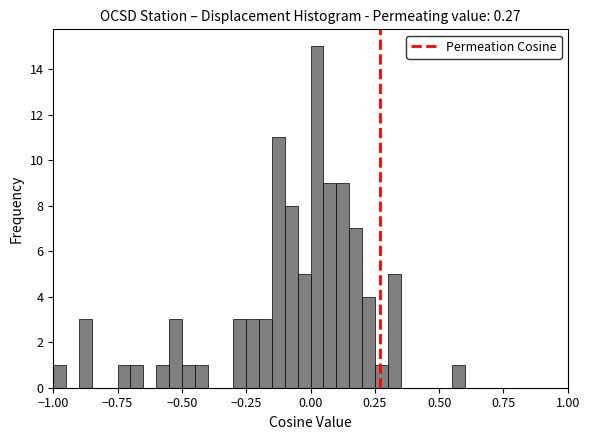

Read against the x-axis, roughly where is the centre of the tallest bar?

0.05